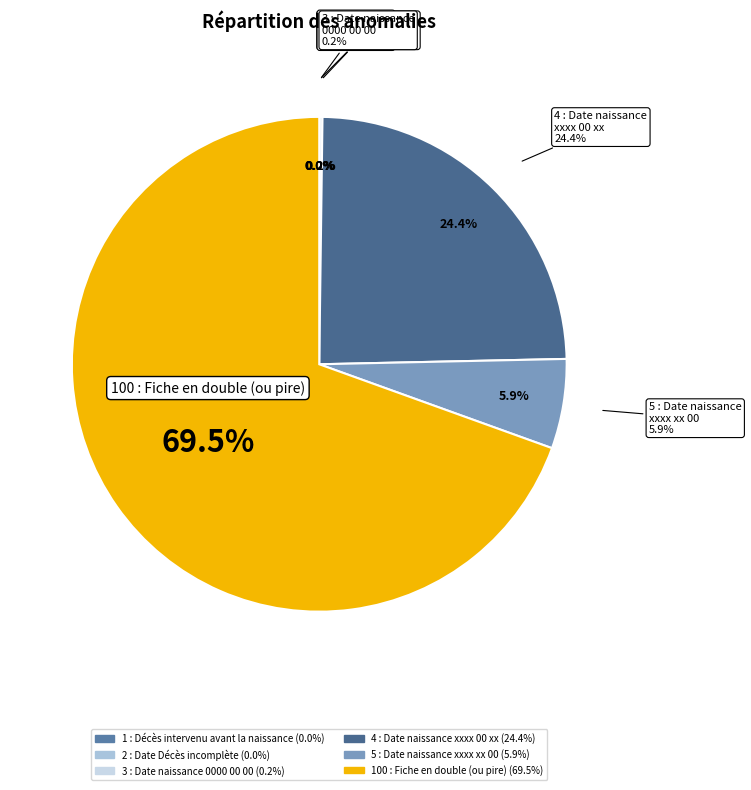

To the nearest percent, what percentage of the pie is 100 : Fiche en double
(ou pire)?

69%